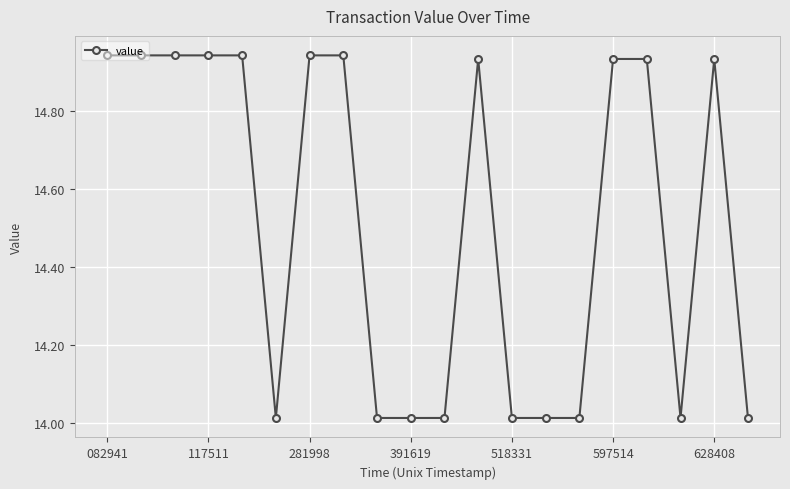

What is the average value?

14.5